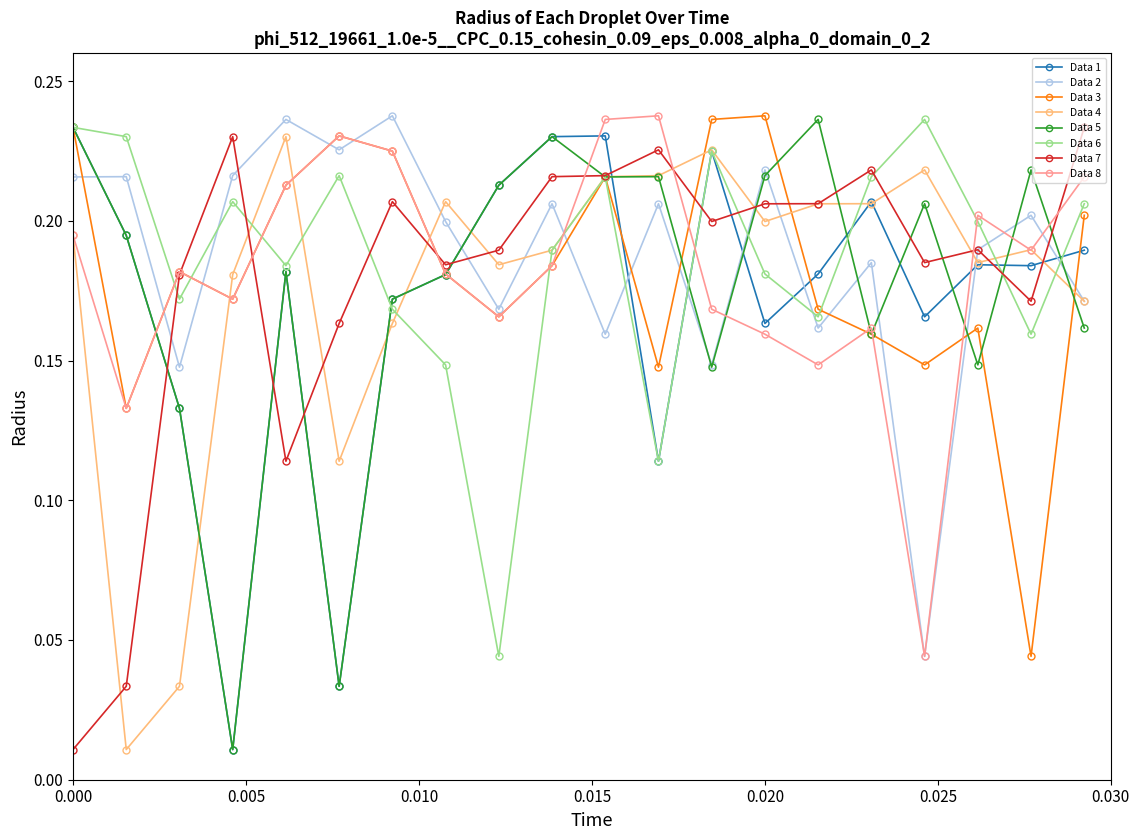

At how many categories does at least one series exceed 0?

20